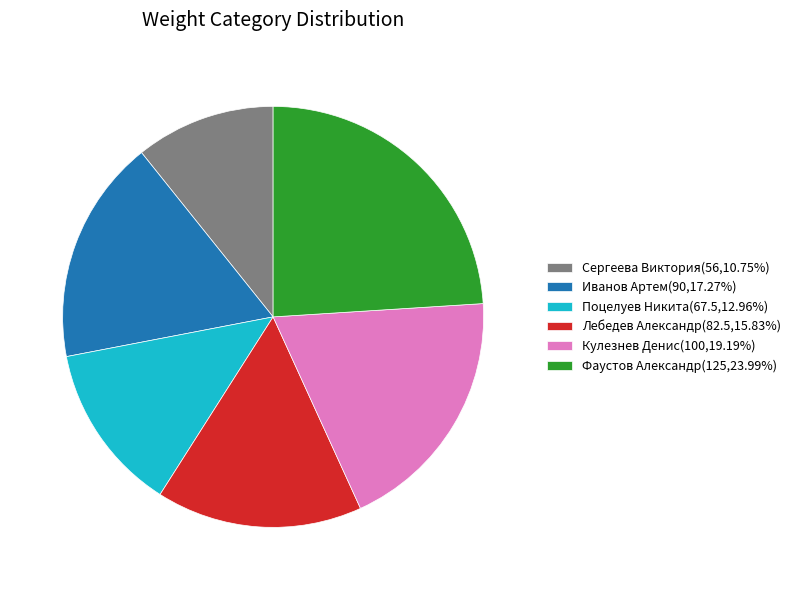

Approximately how many times larger is the value at Иванов Артем compared to Поцелуев Никита?

1.3